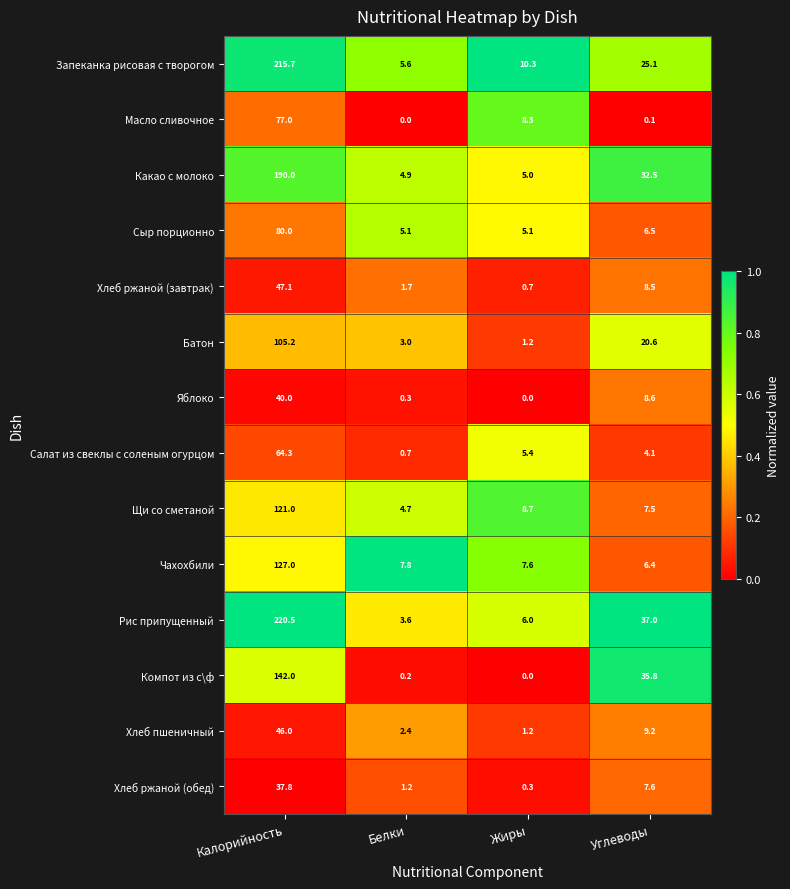

Read the Чахохбили value at Белки.

7.8